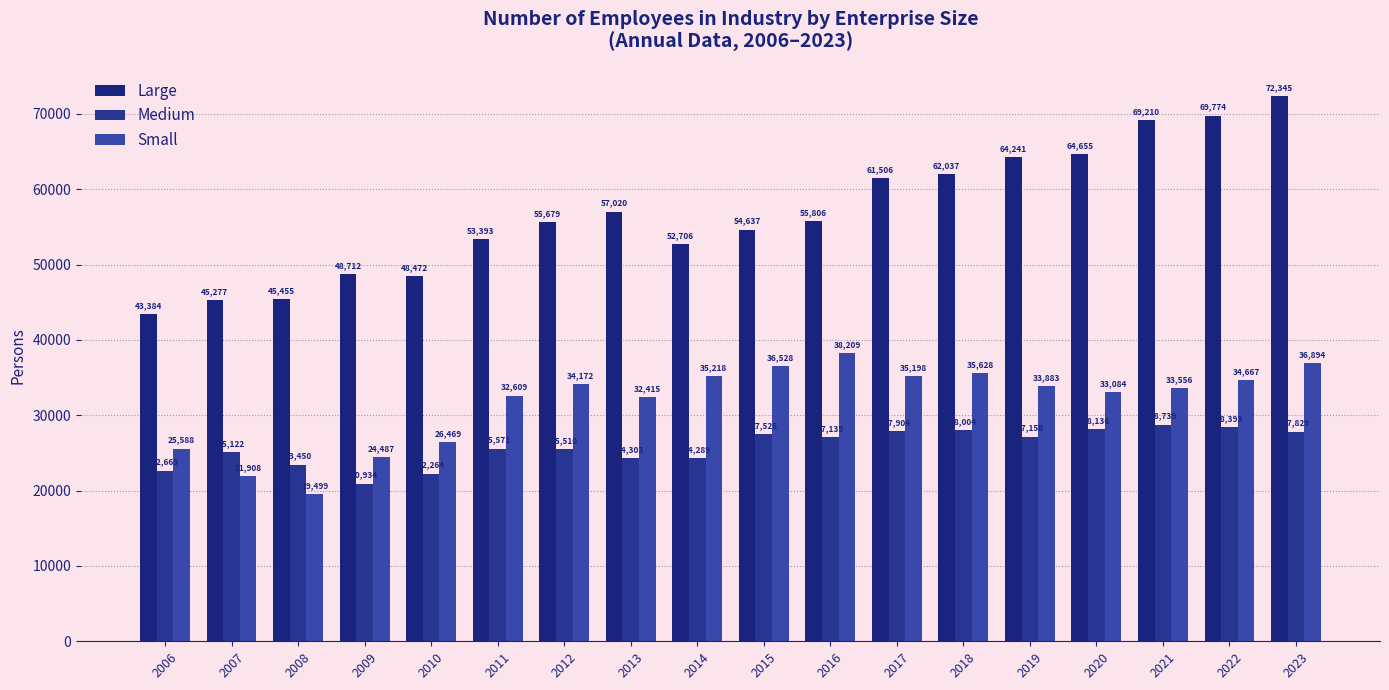

Between 2011 and 2016, which is larger?

2016